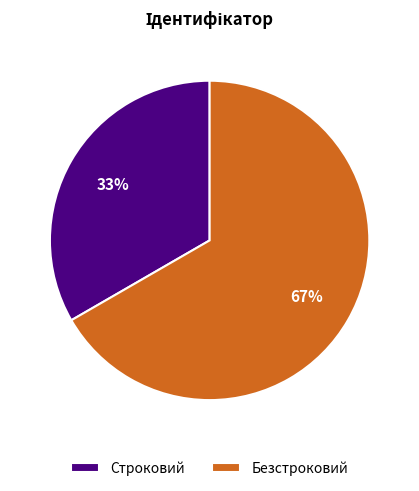

Rank the categories by value from lowest to highest.

Строковий, Безстроковий